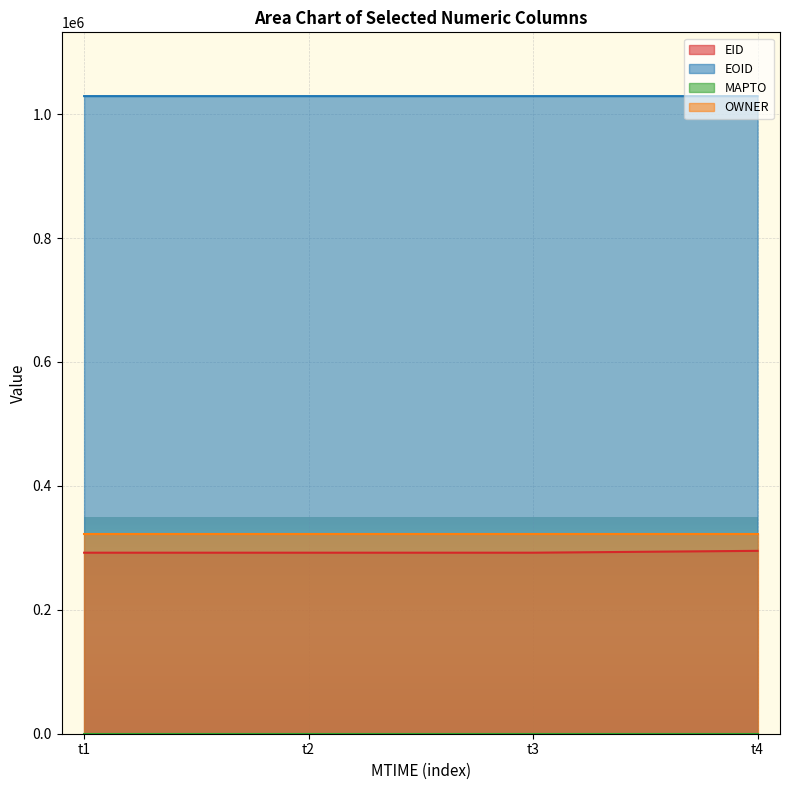

What is the value of the EID point at the 3rd from the left?

292151